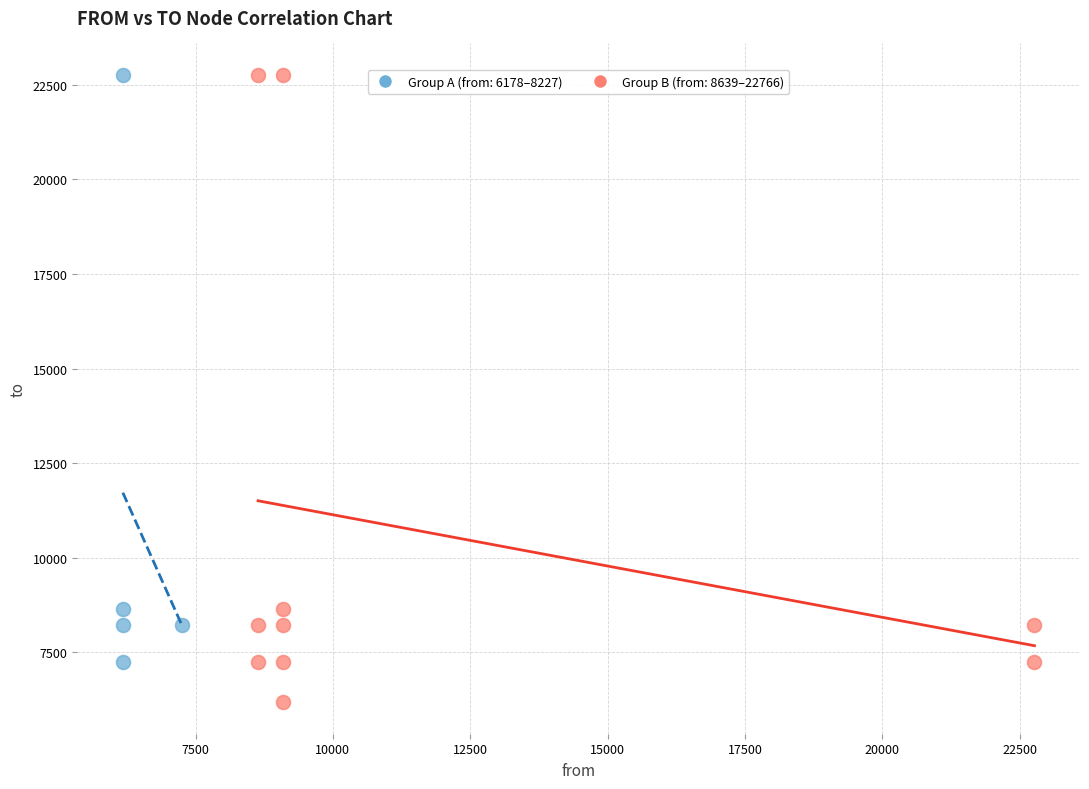

Which series reaches the minimum Y coordinate?

Group B (from: 8639–22766)